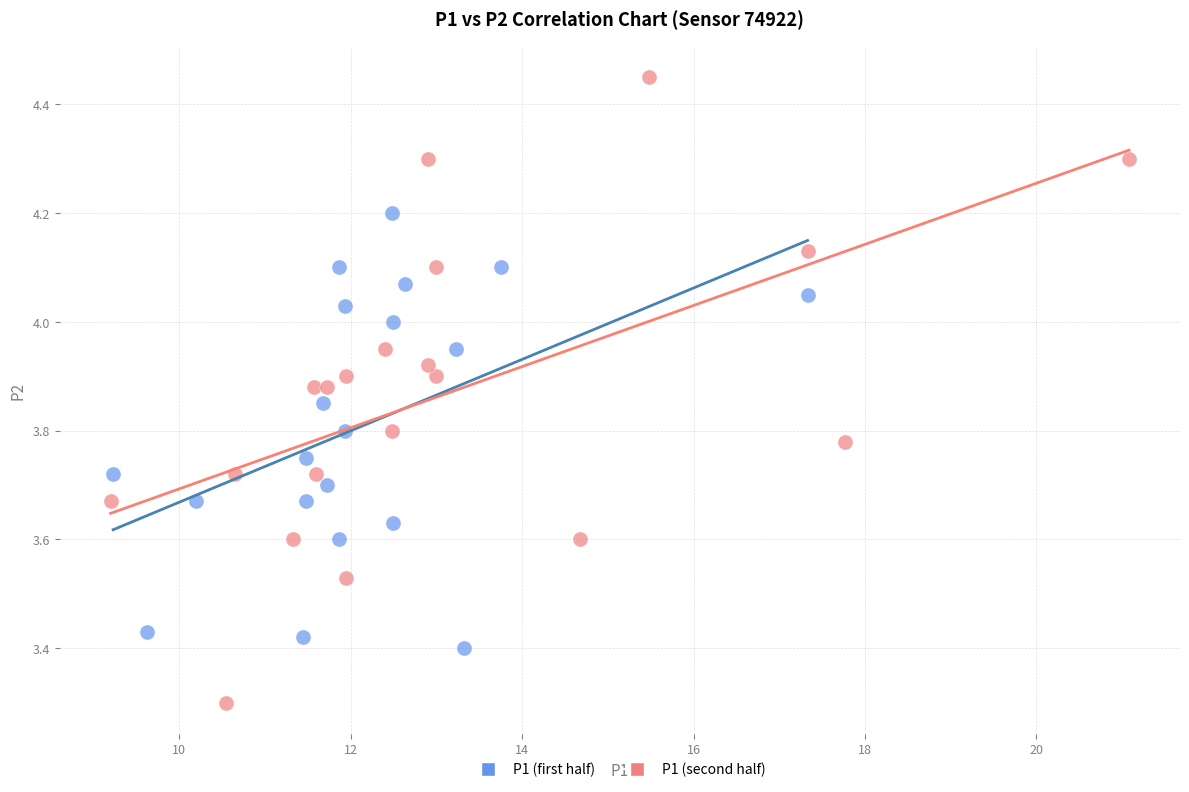

What are all the series names shown in the legend?

P1 (first half), P1 (second half)